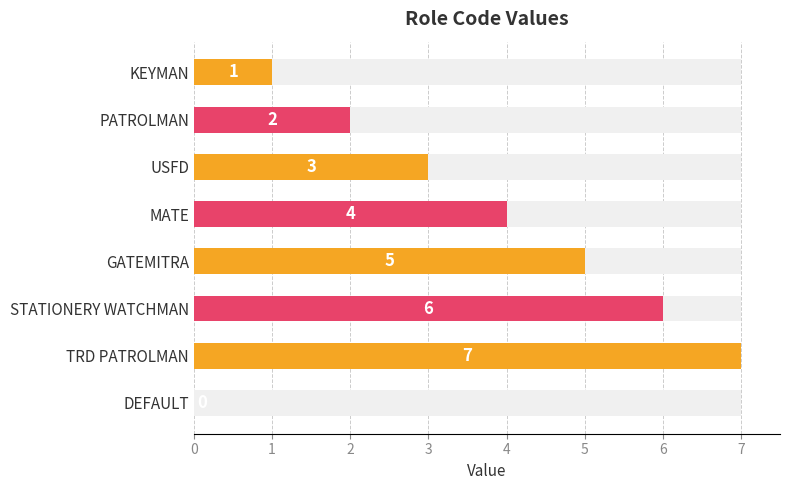

True or false: the data shows 2 at MATE.

False